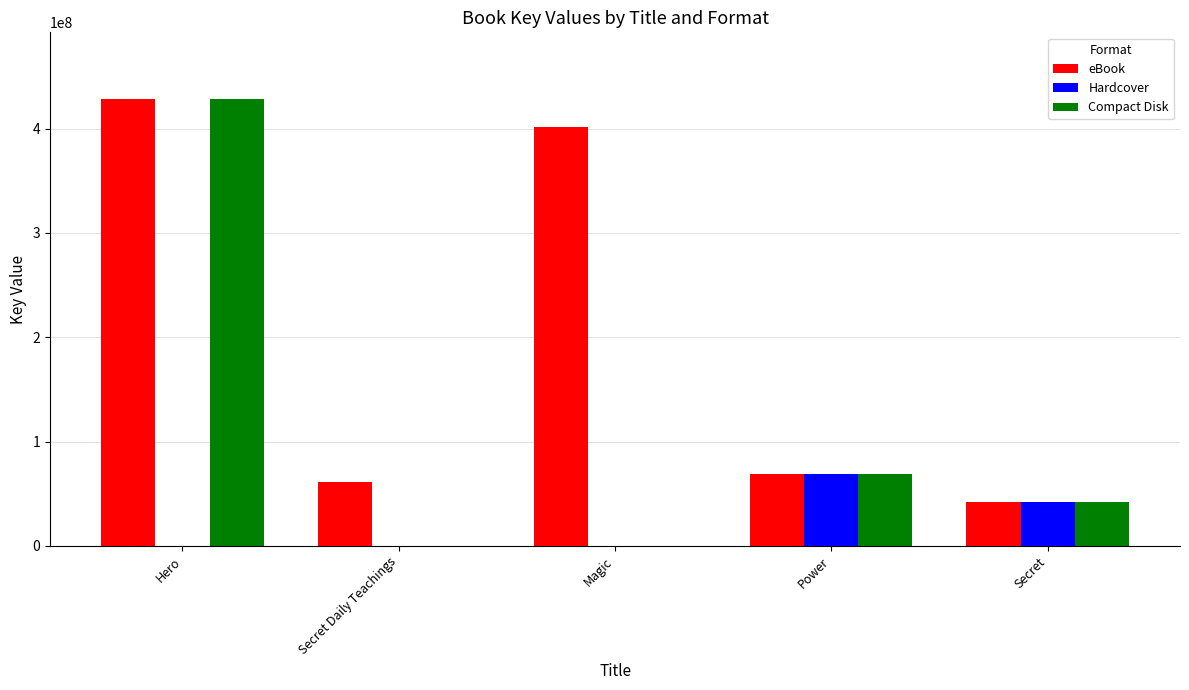

Which label corresponds to the largest value in the chart?

Hero